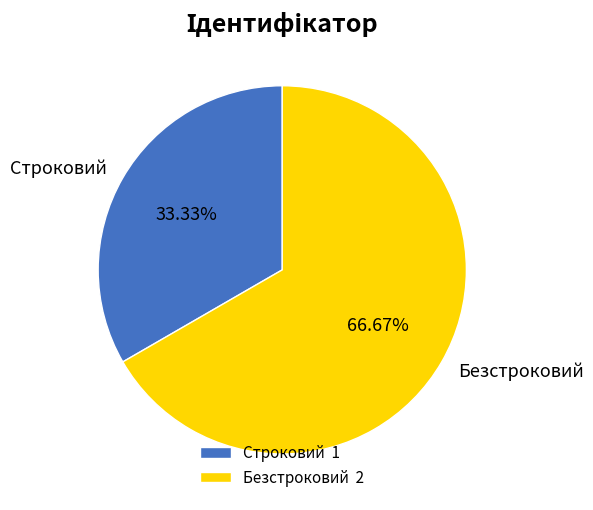

To the nearest percent, what is the difference between the largest and smallest slice percentages?

33%